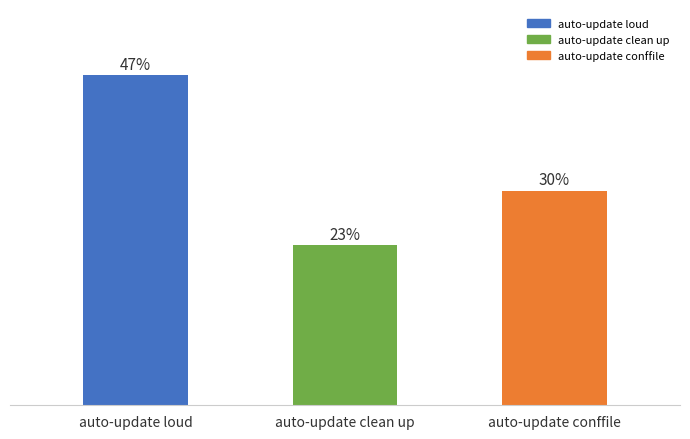

Does the chart contain any negative values?

No